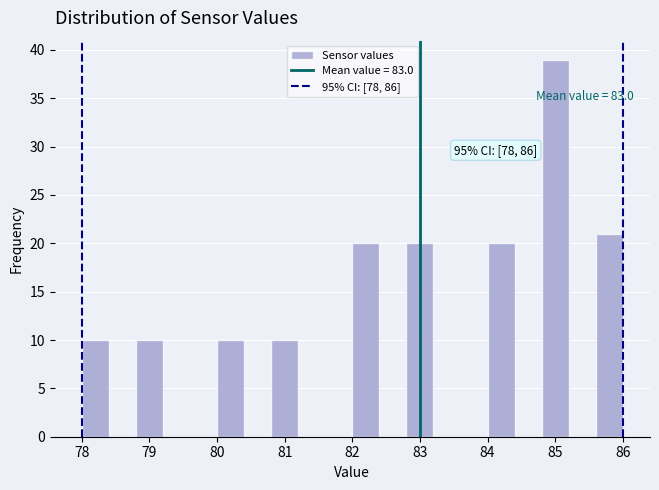

Which range on the x-axis has the tallest bar?

84.8 to 85.2